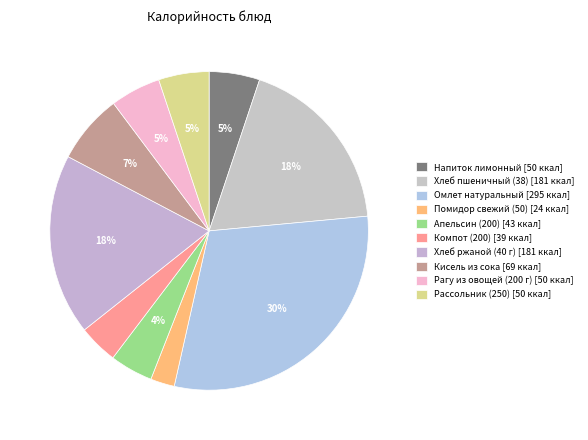

Which category has the biggest portion of the pie?

Омлет натуральный